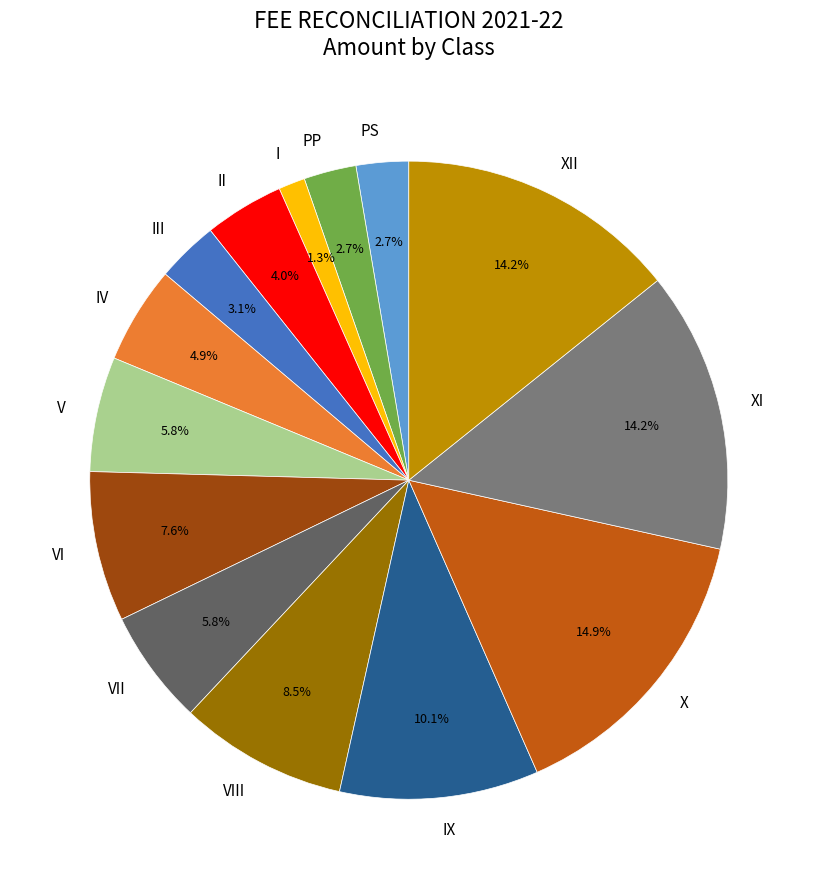

Is V the majority of the pie?

No